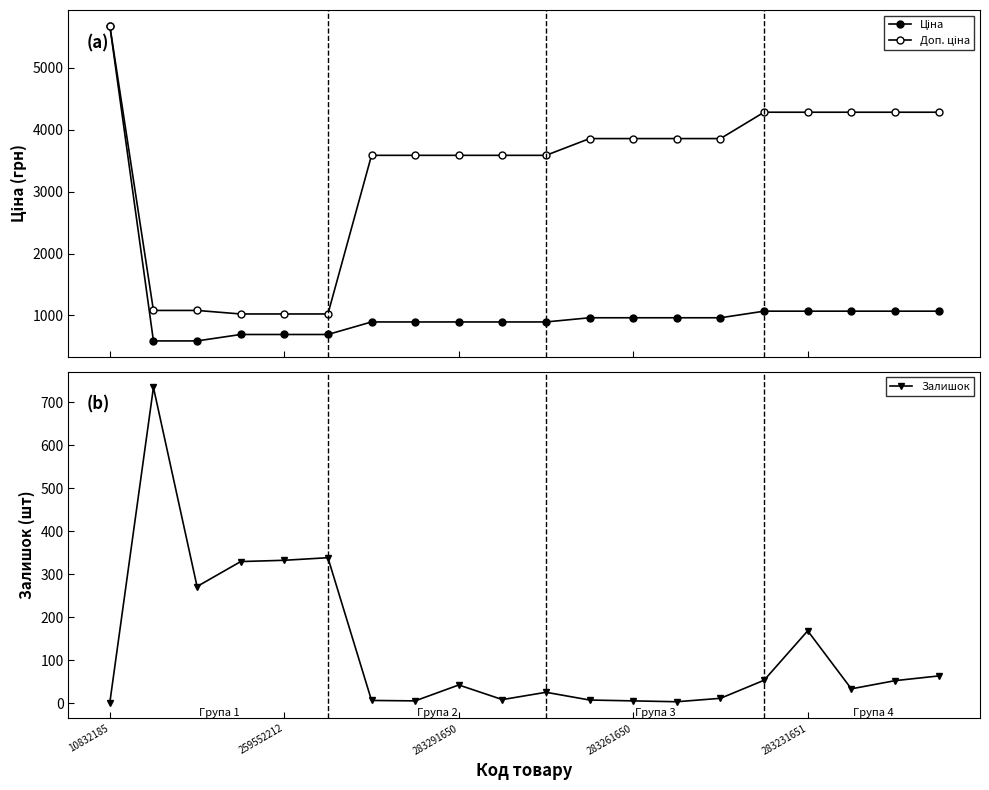

True or false: Залишок has a value of 2 at 10832185.

True